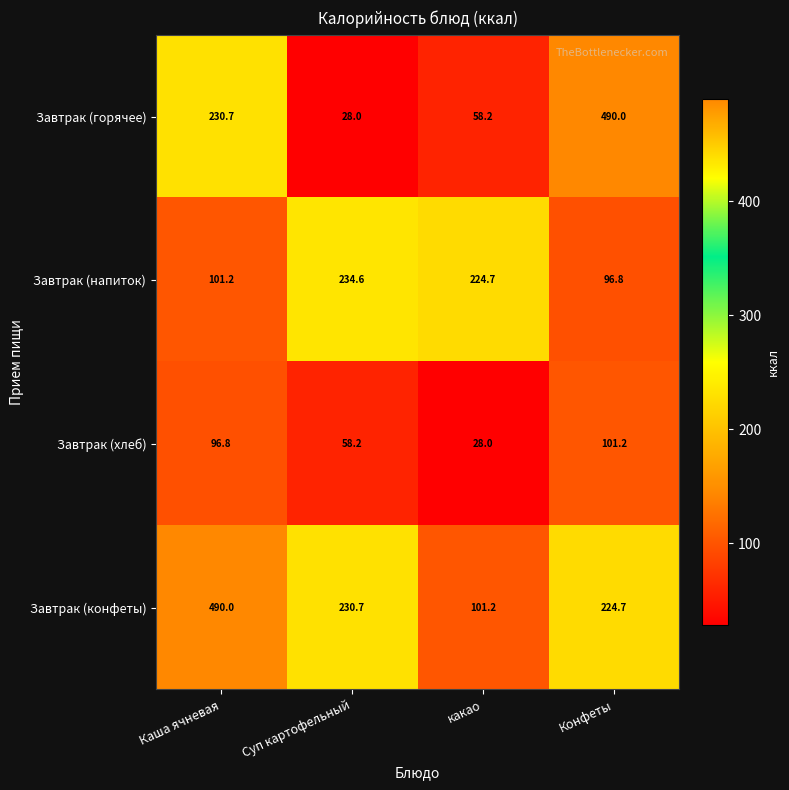

What is the spread (max minus min) of values at Конфеты?

393.2